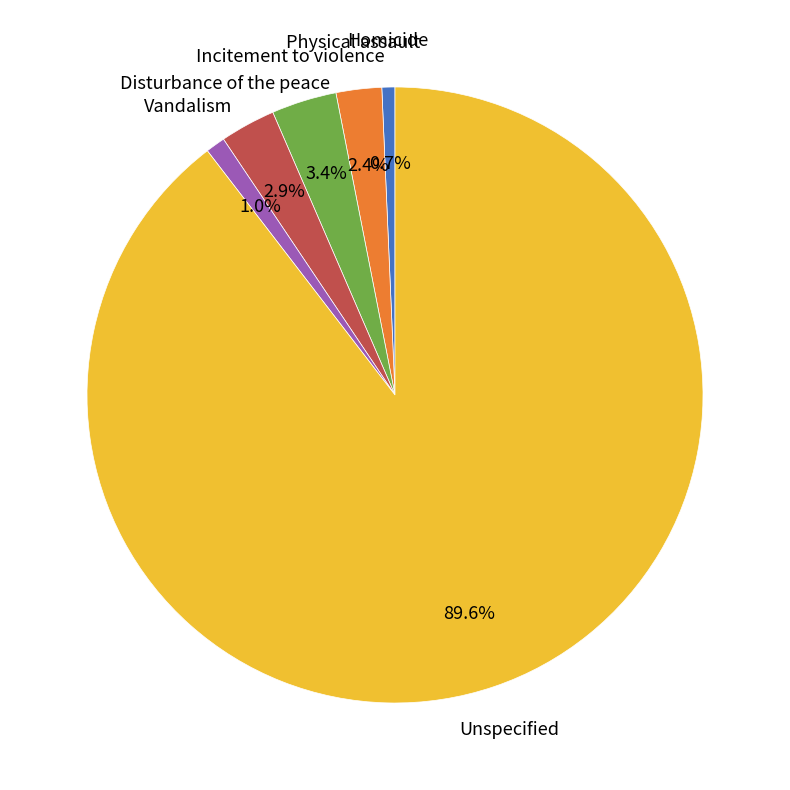

Is there any slice that represents more than half of the pie?

Yes